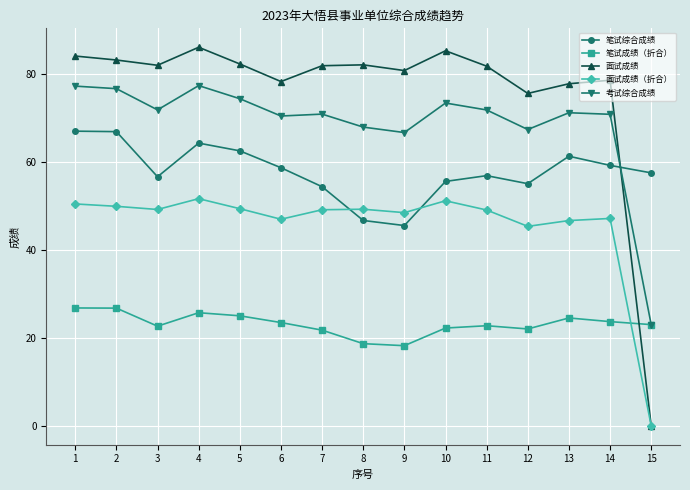

Is it true that 面试成绩（折合） equals 73.9 at 12?

False